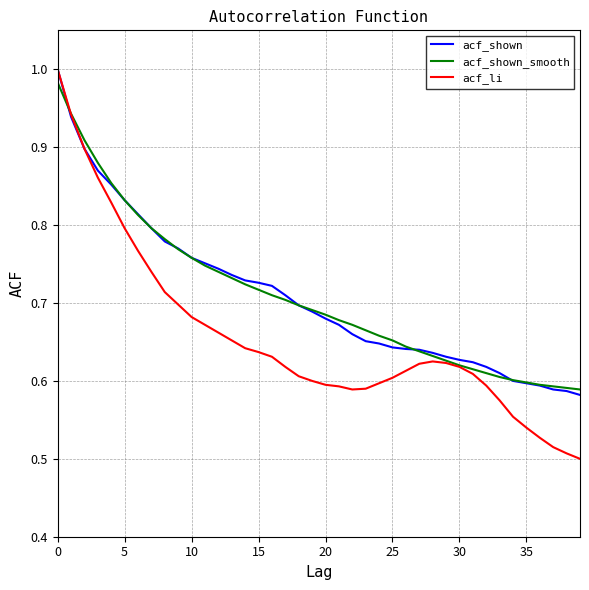

Which series has the largest range (max minus min)?

acf_li